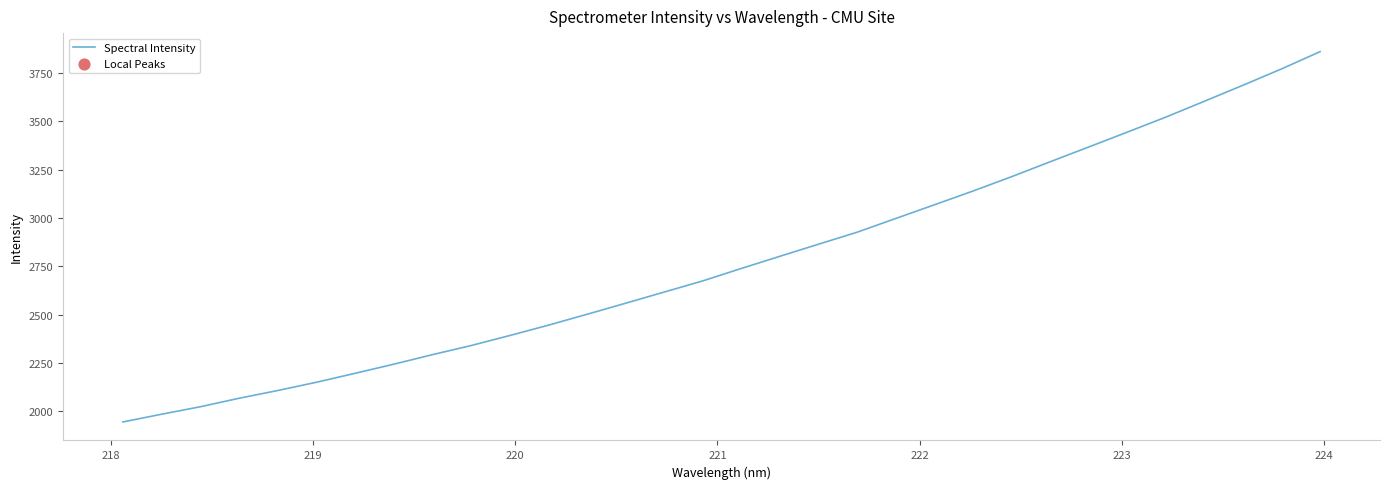

What is the difference between the maximum and minimum values?

1917.0